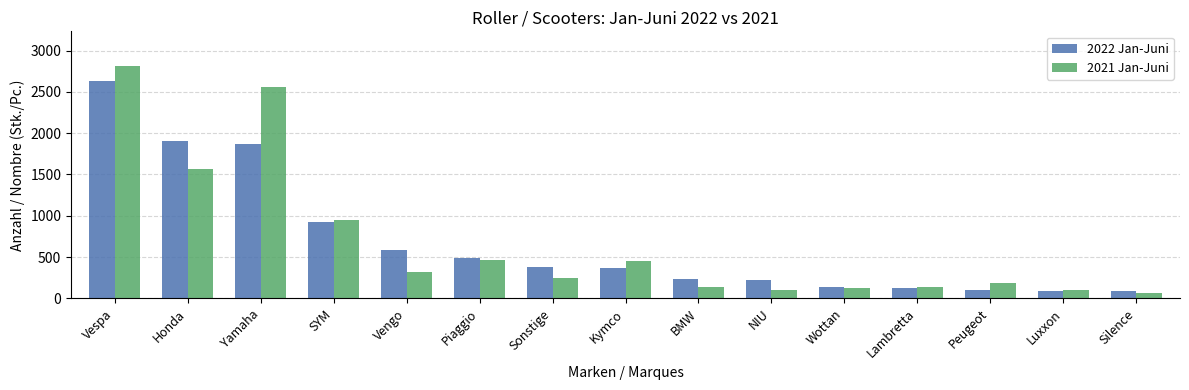

What is the difference between the maximum and minimum values in the 2021 Jan-Juni series?

2752